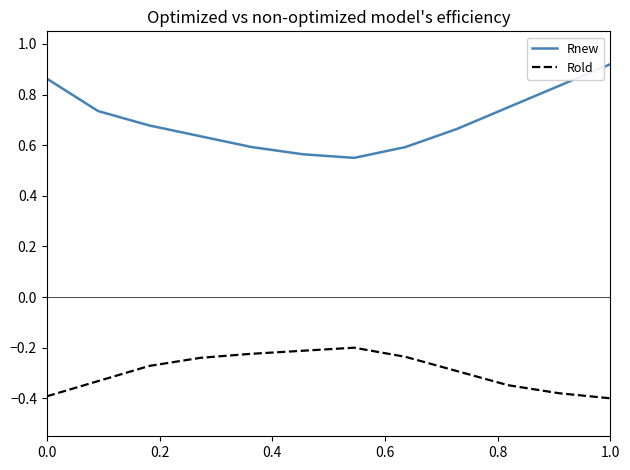

At how many categories does at least one series exceed 0?

12